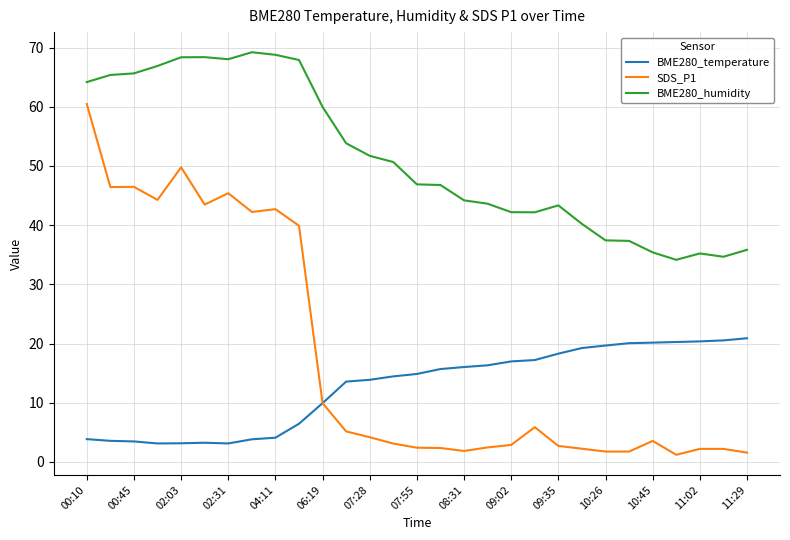

Rank the series by their maximum value, from lowest to highest.

BME280_temperature, SDS_P1, BME280_humidity